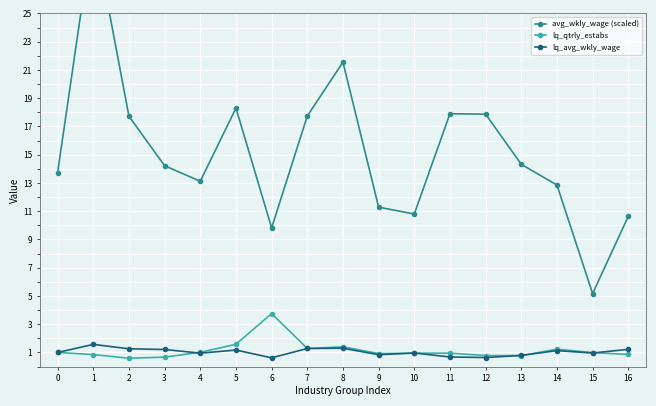

Where does the avg_wkly_wage (scaled) series first go above 14?

1